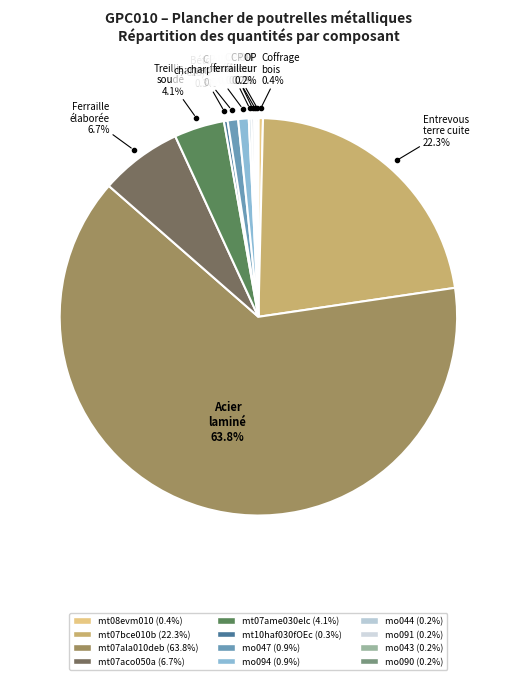

Does mt07ala010deb represent more than half of the total?

Yes